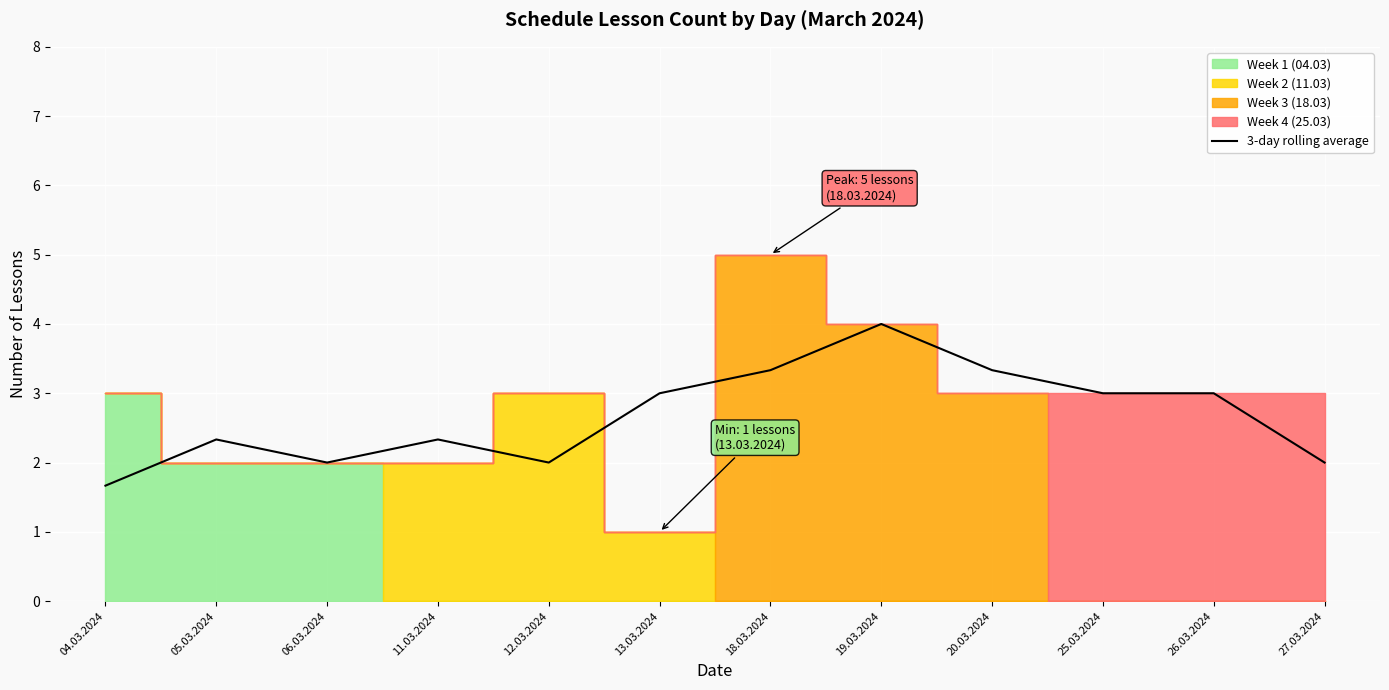

True or false: the data shows 2.7 at 06.03.2024.

False